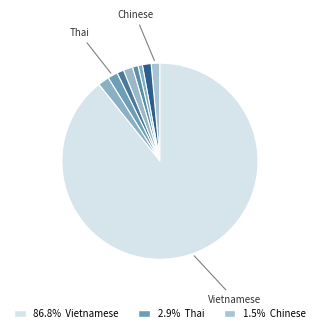

Which slice represents more than half of the pie?

Vietnamese